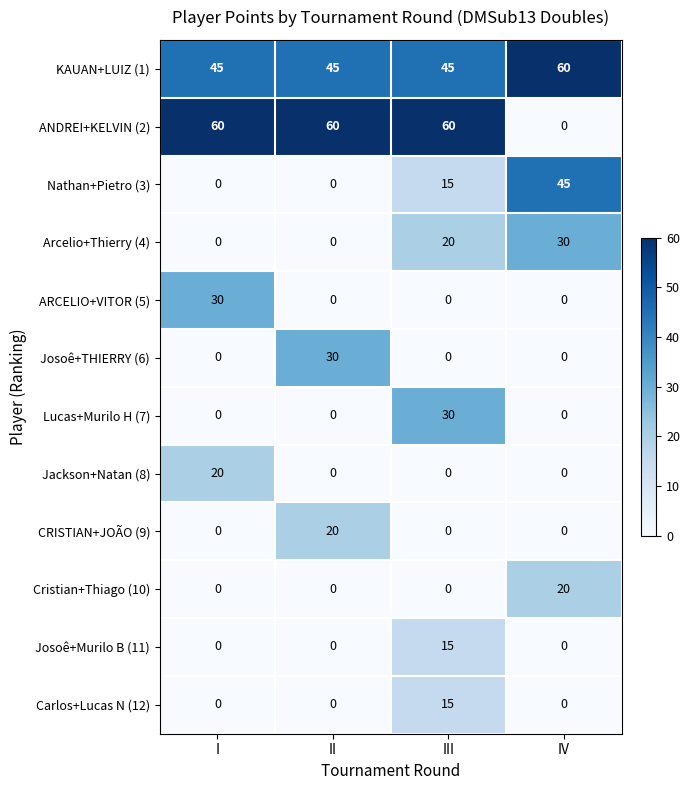

True or false: Arcelio+Thierry (4) has a value of -10 at I.

False